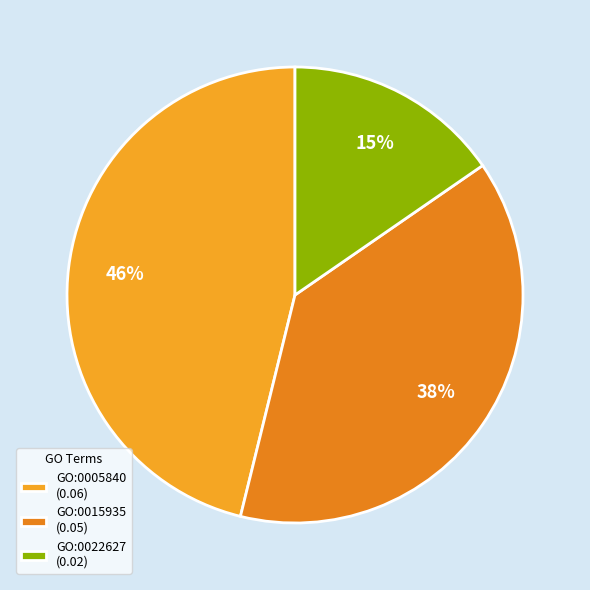

How many segments does this pie chart have?

3